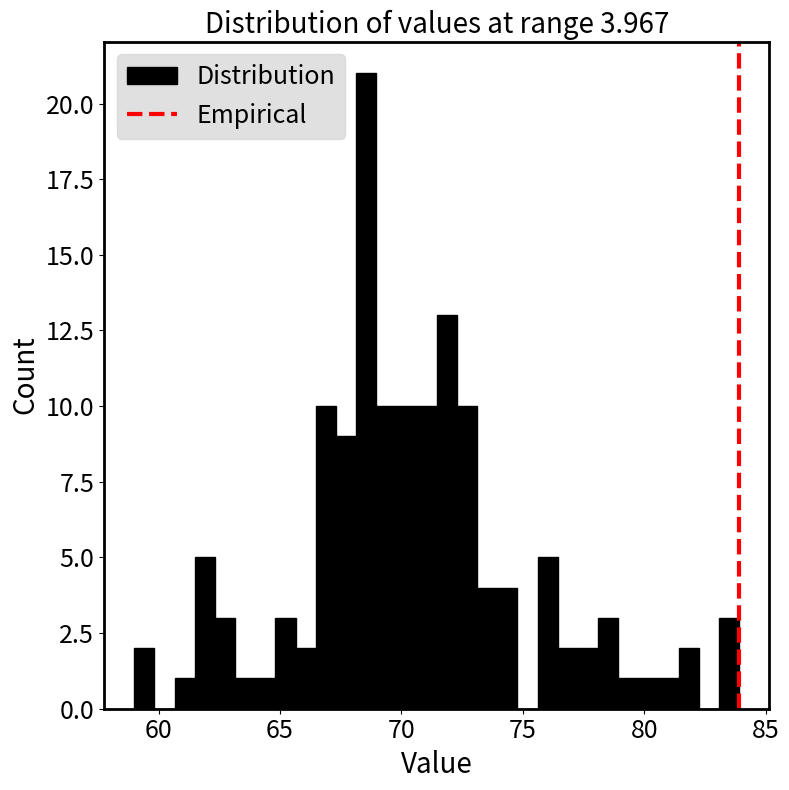

Around what value on the x-axis is the tallest bar? Give the approximate position of its centre, as read against the axis.

68.5